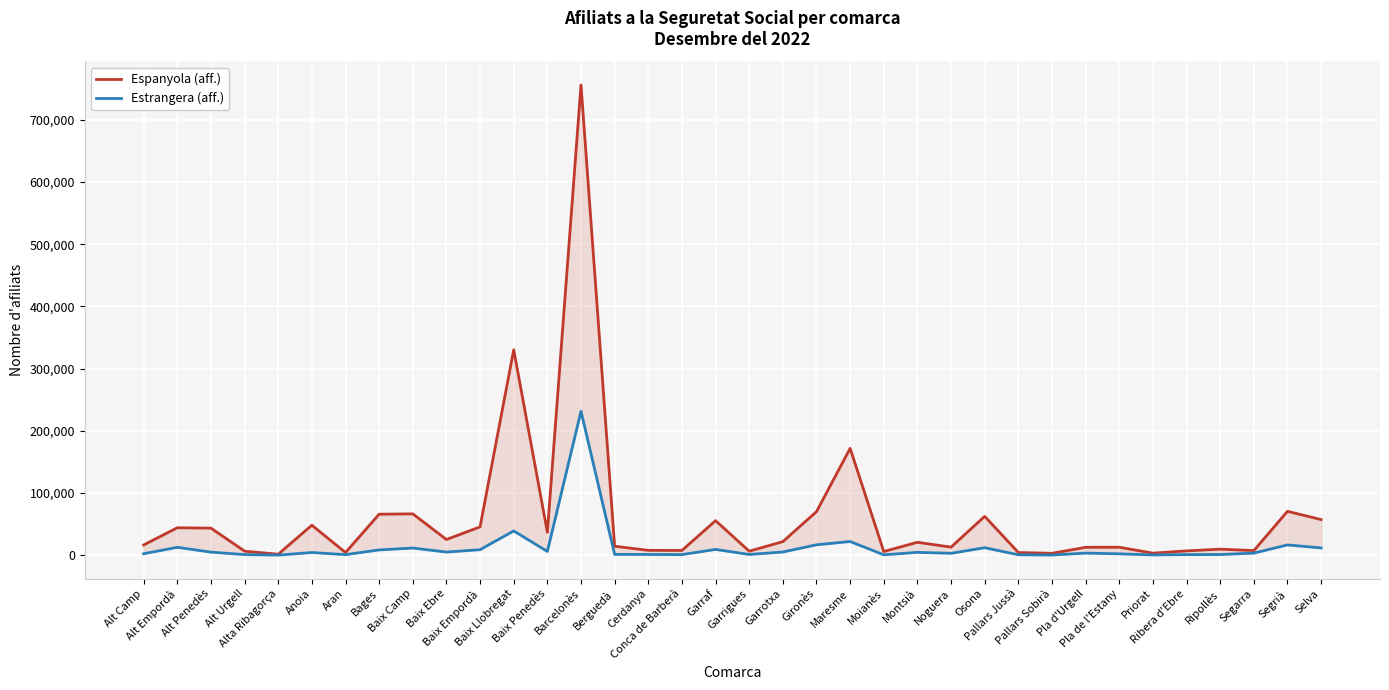

What is the difference between the Estrangera (aff.) values at Montsià and Noguera?

1519